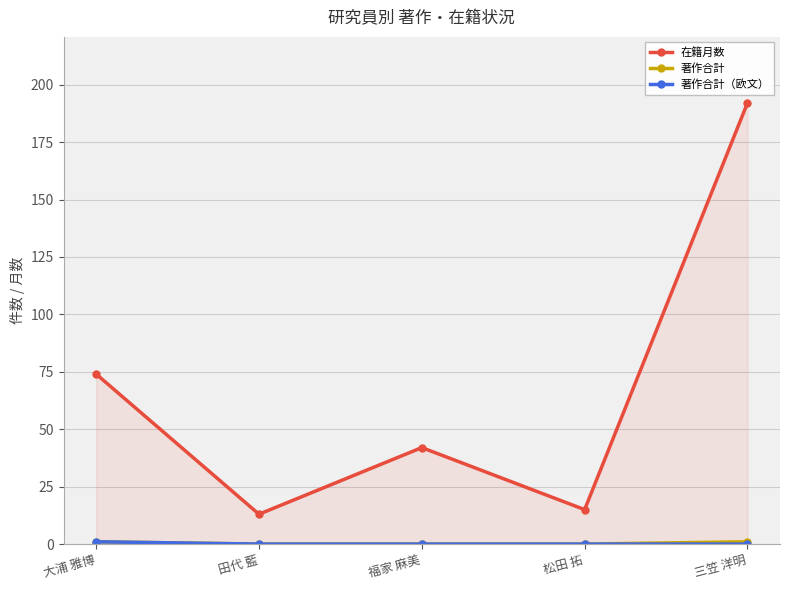

True or false: 著作合計 and 在籍月数 intersect in this chart.

False